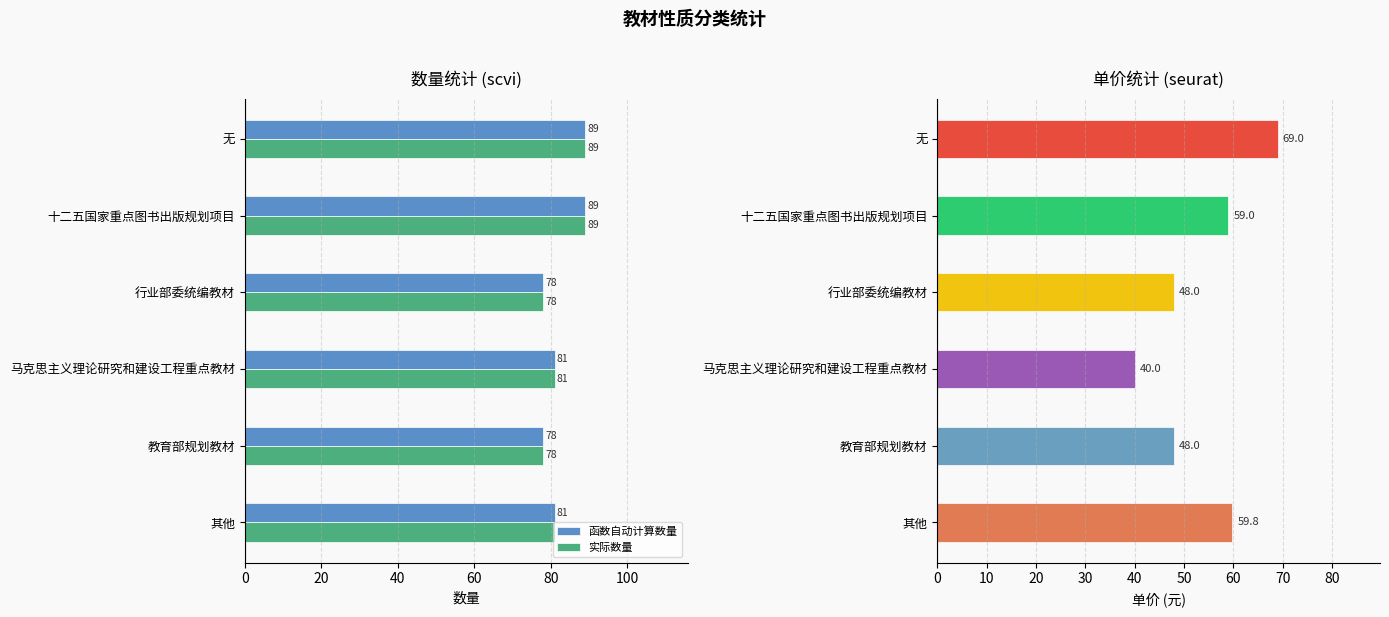

What value does the 实际数量 series have at 十二五国家重点图书出版规划项目?

89